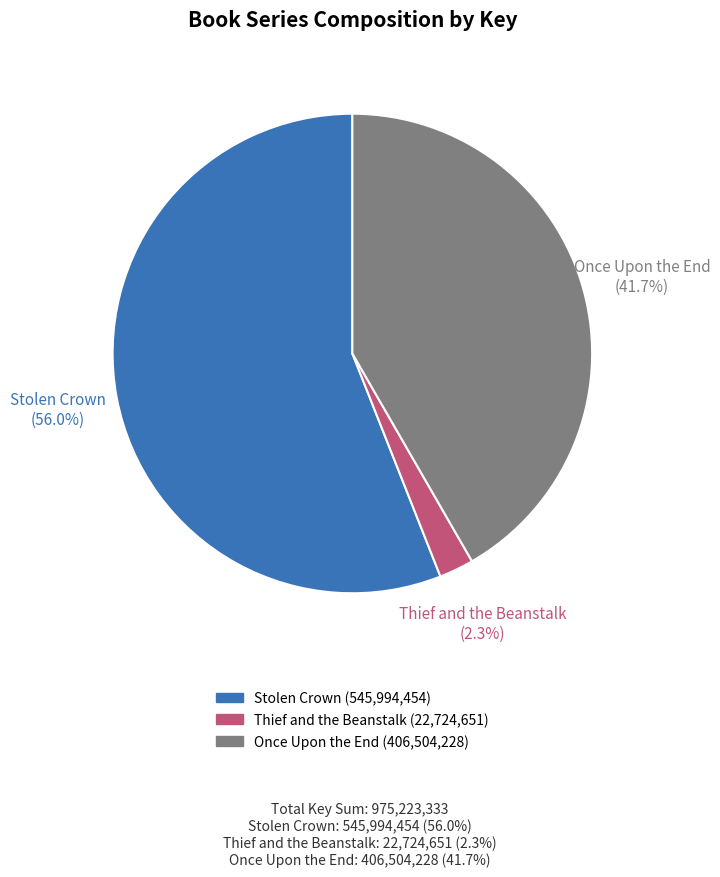

How much of the chart is everything except Thief and the Beanstalk?

97.7%